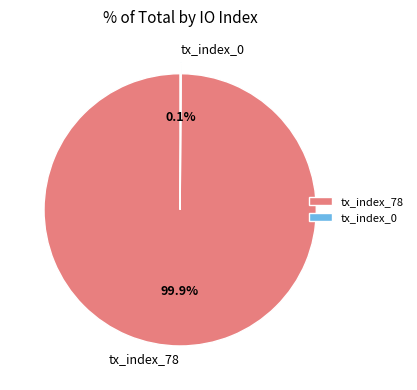

Is it true that tx_index_78 is 100% of the pie?

True